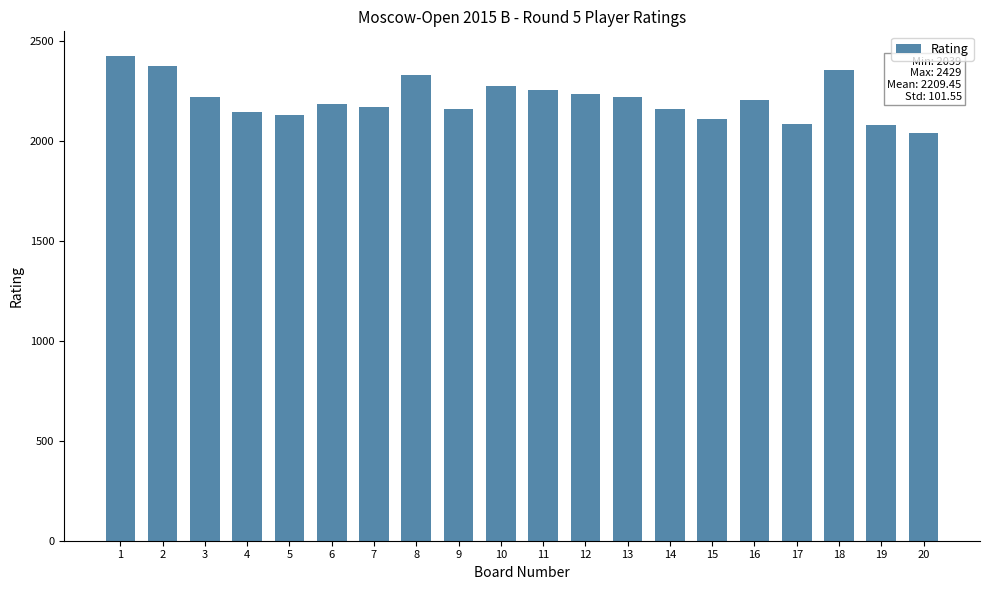

True or false: the data shows 2334 at 8.

True